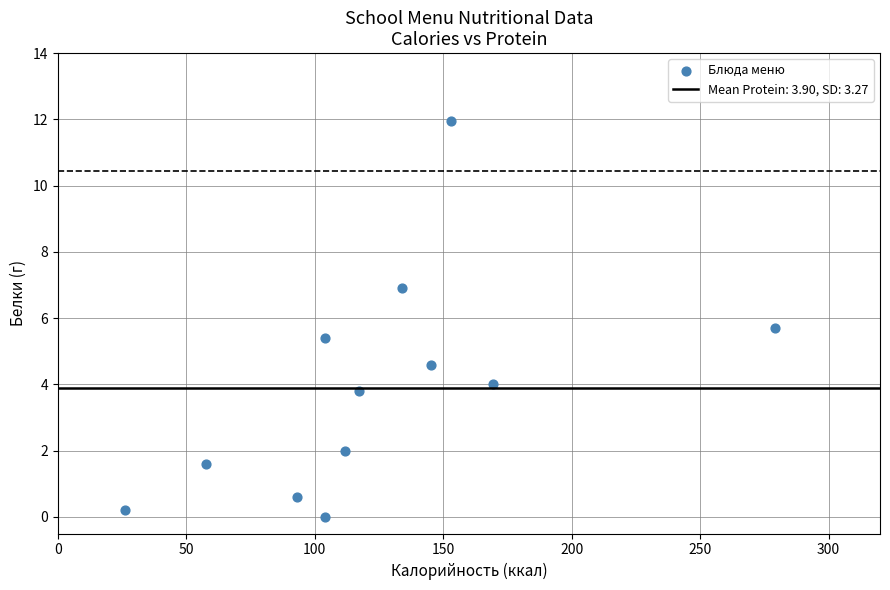

What is the range of X values (max minus min)?

253.1